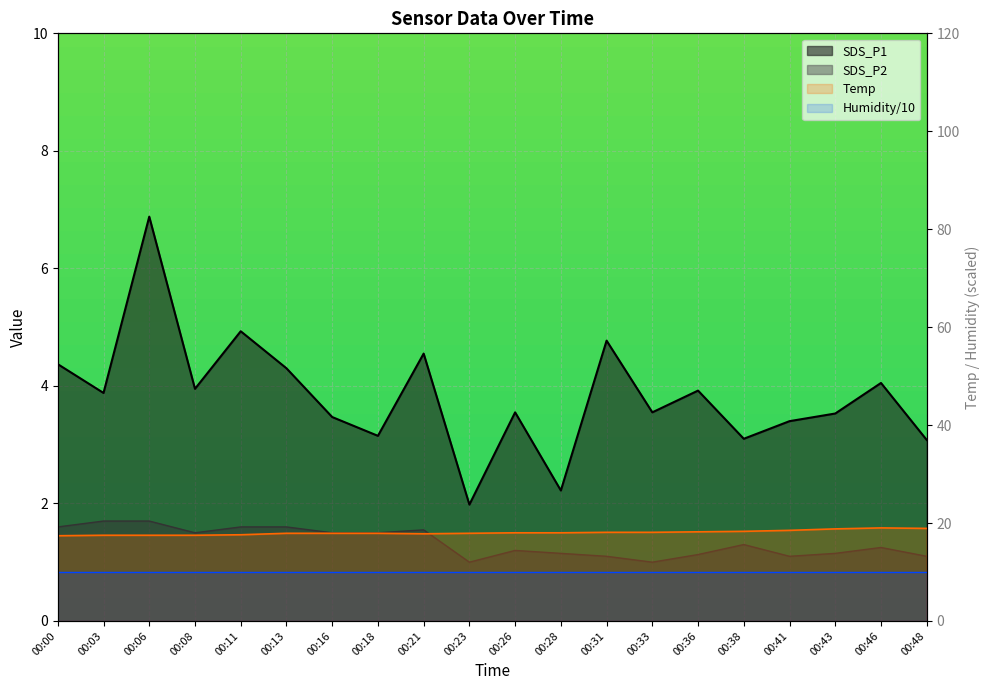

How many values in the Temp series are below 18?

10